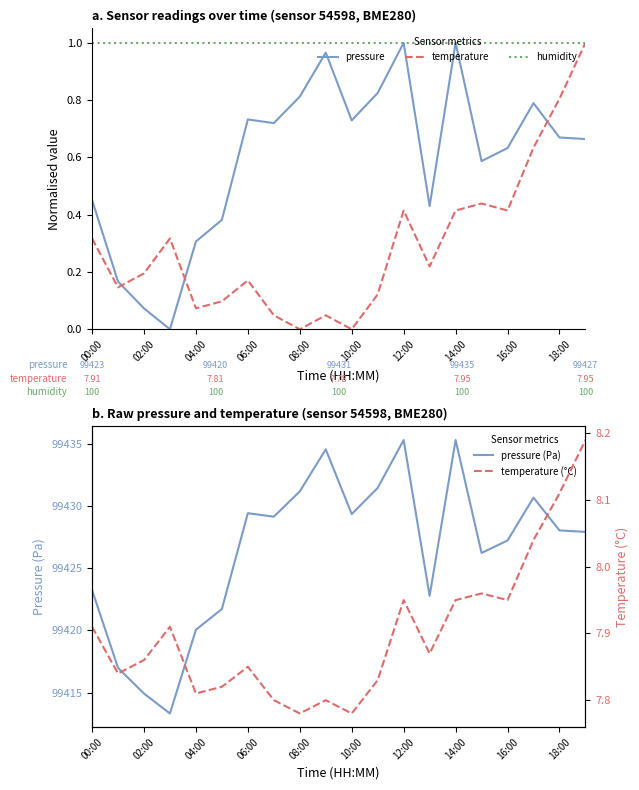

True or false: humidity has a value of 1.0 at 02:00.

True